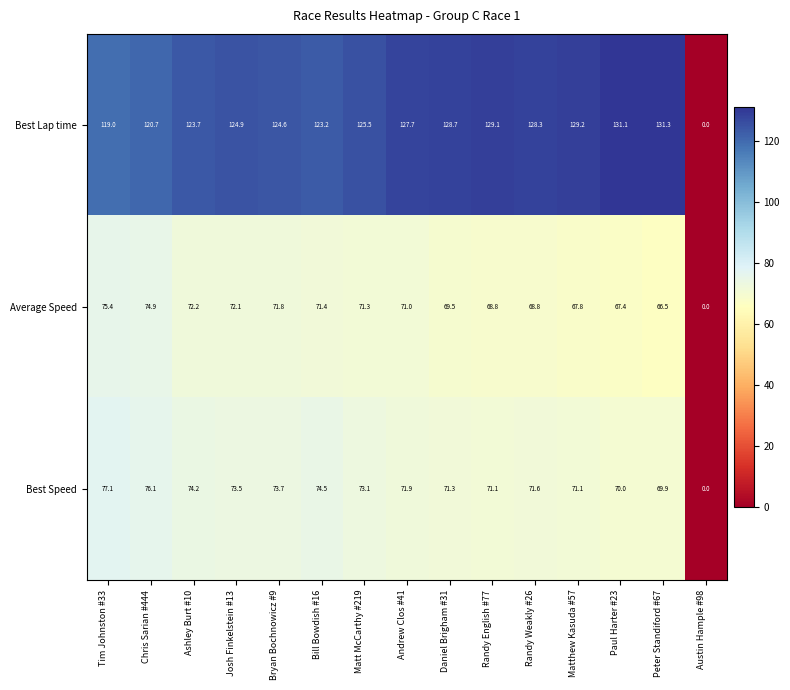

At which category is the sum across all series the highest?

Chris Sarian #444